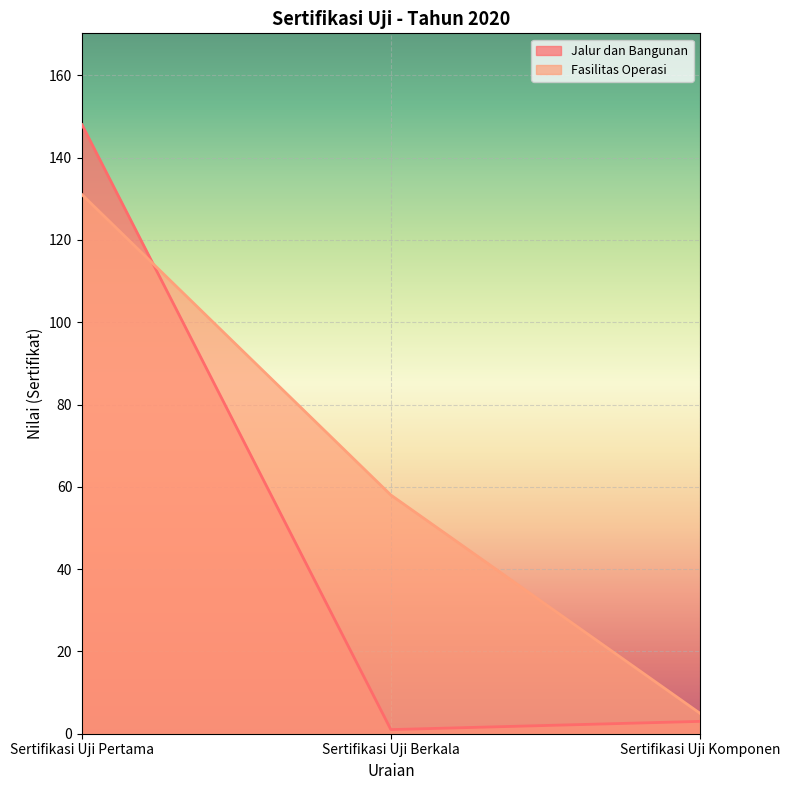

Which series changed the most between Sertifikasi Uji Pertama and Sertifikasi Uji Berkala?

Jalur dan Bangunan